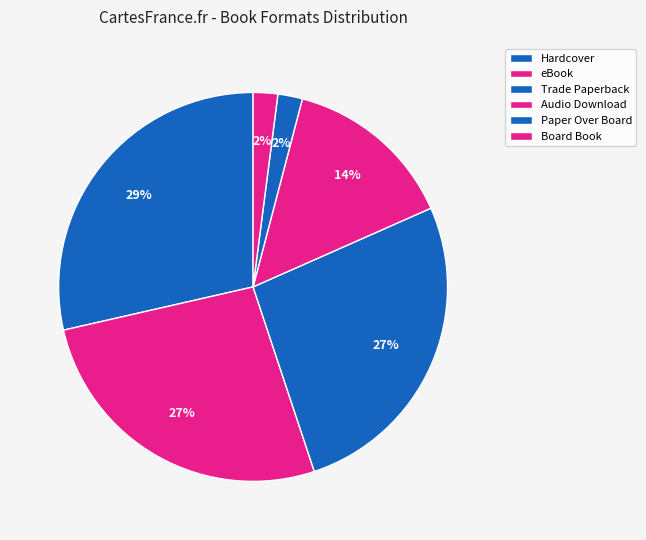

How many segments does this pie chart have?

6